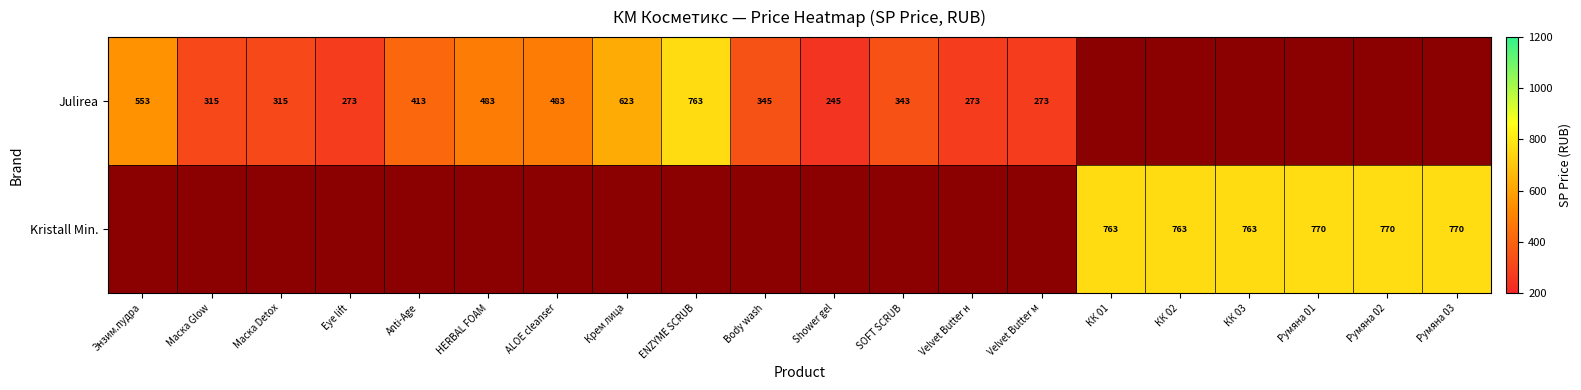

Rank the series at Румяна 03 from lowest to highest value.

Julirea, Kristall Min.